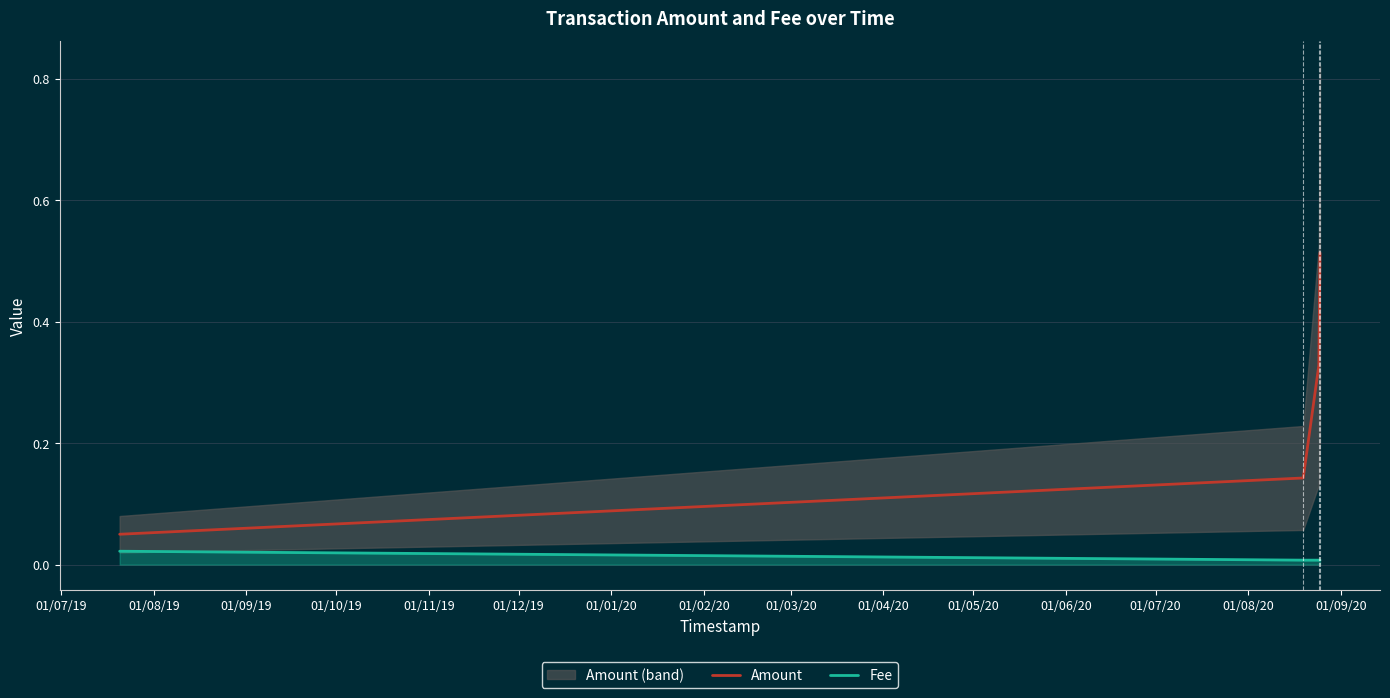

True or false: Amount and Fee intersect in this chart.

False